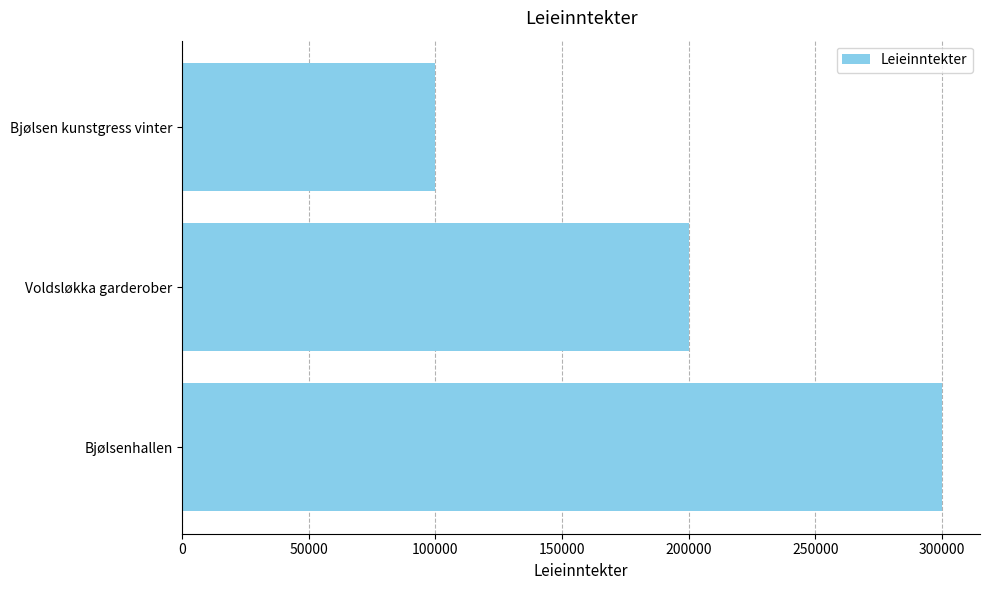

How many bars are there in total?

3